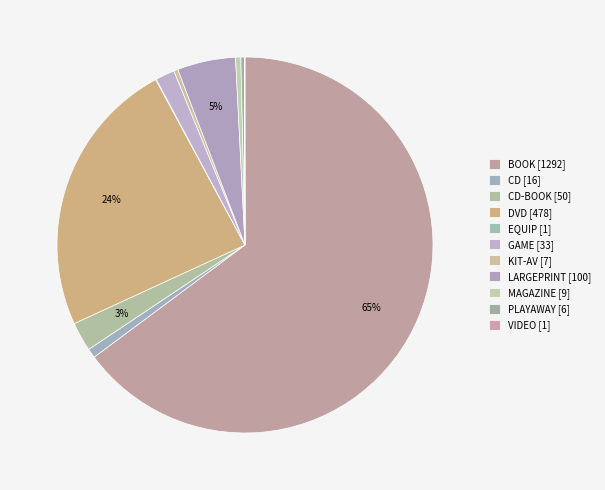

What is the largest slice in the pie chart?

BOOK